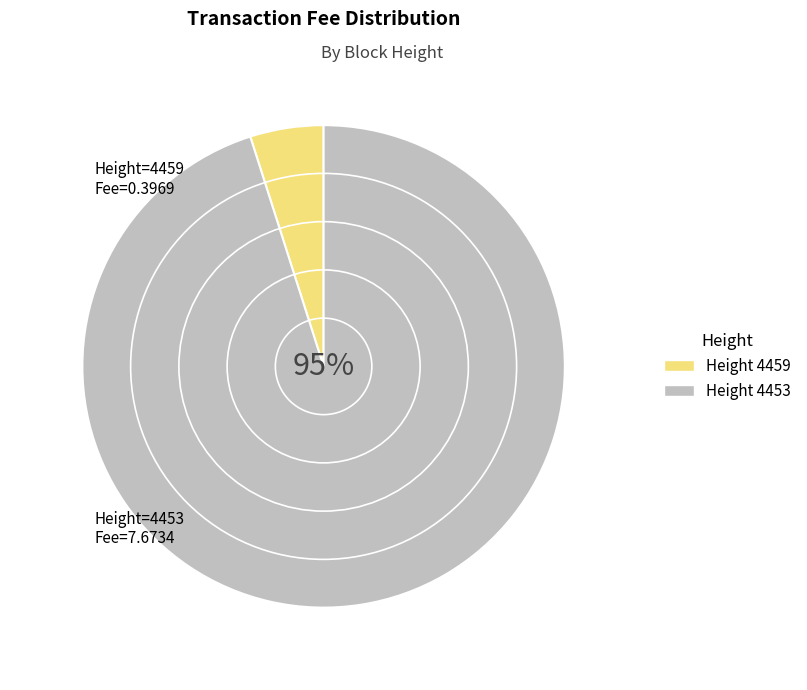

Is there any slice that represents more than half of the pie?

Yes